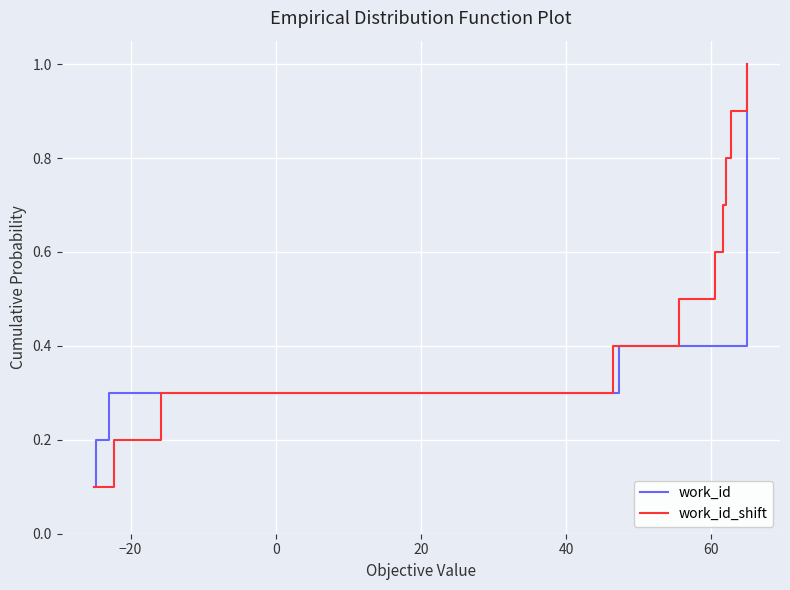

What is the minimum value shown in the chart?

0.1